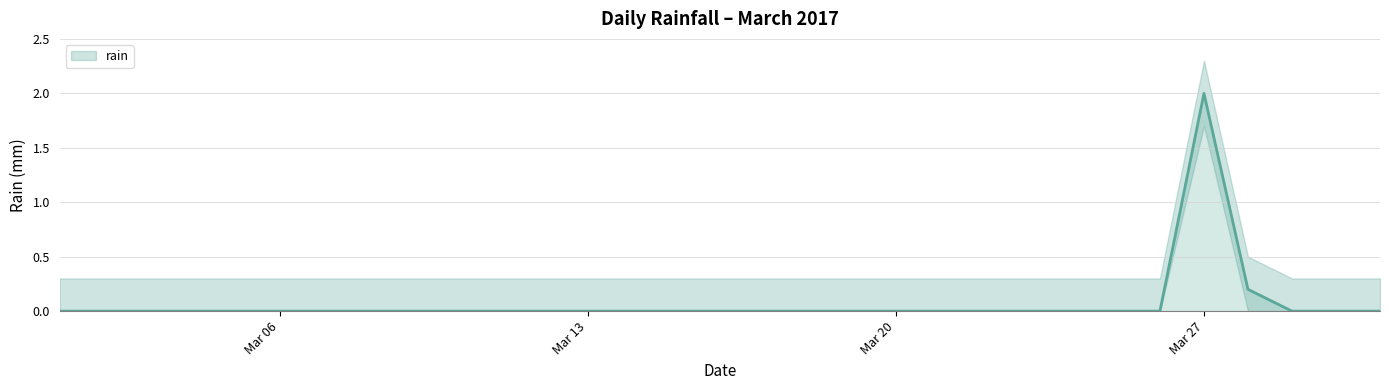

How many values are between 0 and 1?

30